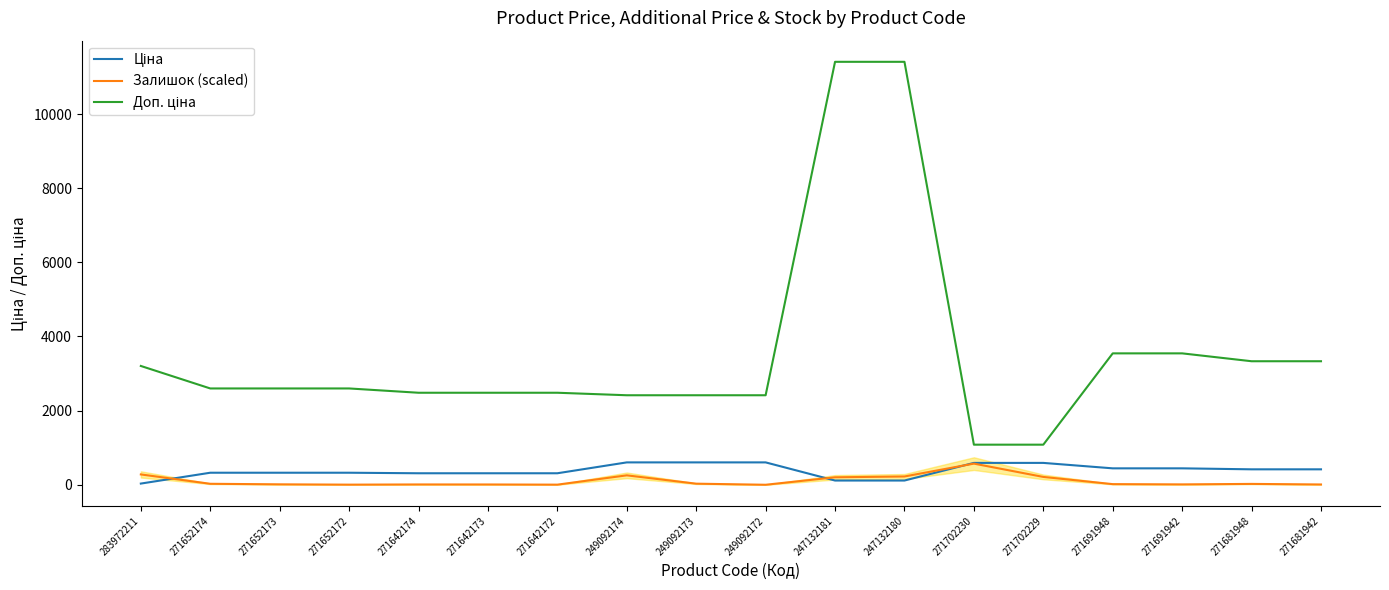

Reading left to right, what are all the values shown in this chart?

Ціна: 32.0	324.8	324.8	324.8	310.3	310.3	310.3	603.7	603.7	603.7	114.1	114.1	589.9	589.9	443.1	443.1	416.6	416.6
Залишок (scaled): 279.0	26.4	11.6	3.1	8.5	7.8	3.1	254.2	29.5	0.0	201.5	223.2	570.5	211.6	17.1	10.1	23.3	7.8
Доп. ціна: 3205.0	2598.3	2598.3	2598.3	2482.4	2482.4	2482.4	2414.8	2414.8	2414.8	11410.0	11410.0	1081.7	1081.7	3545.0	3545.0	3332.5	3332.5